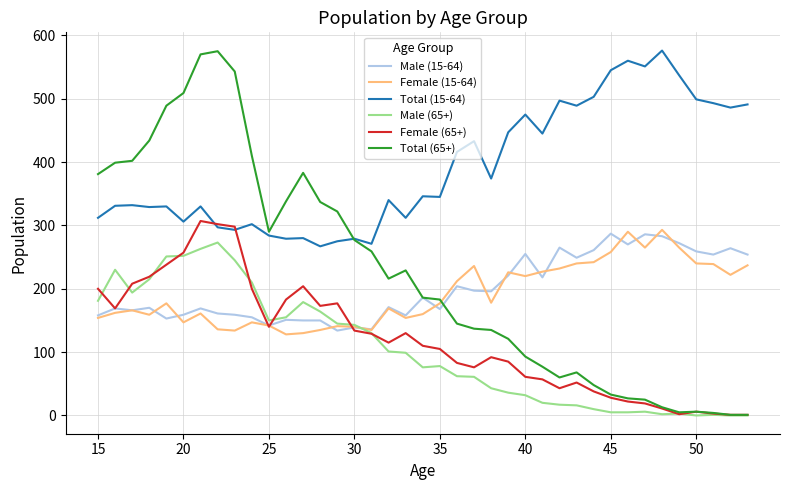

What is the maximum value shown in the chart?

576